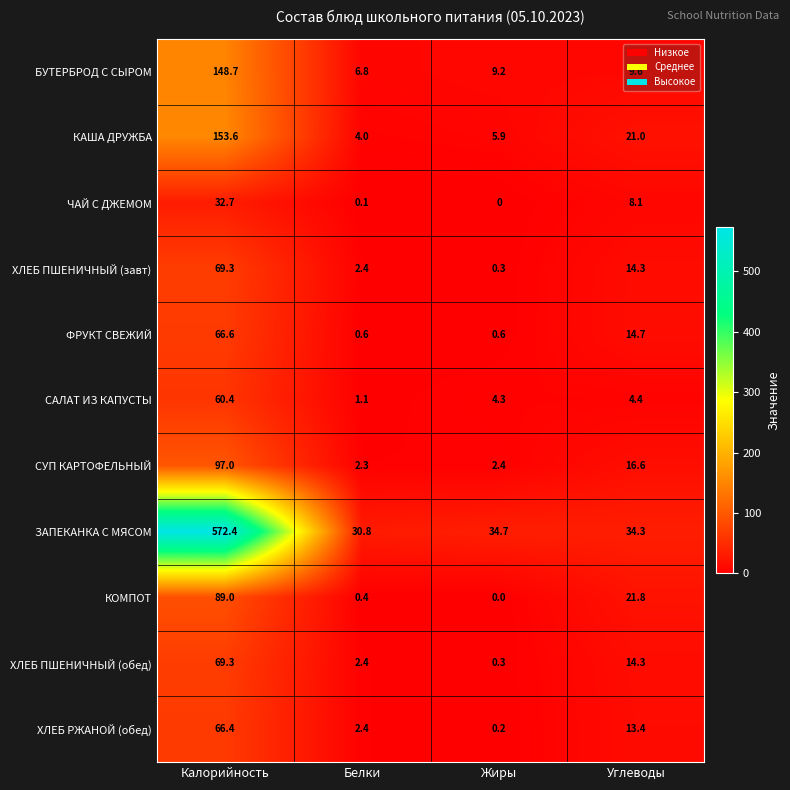

What is the spread (max minus min) of values at Углеводы?

29.9